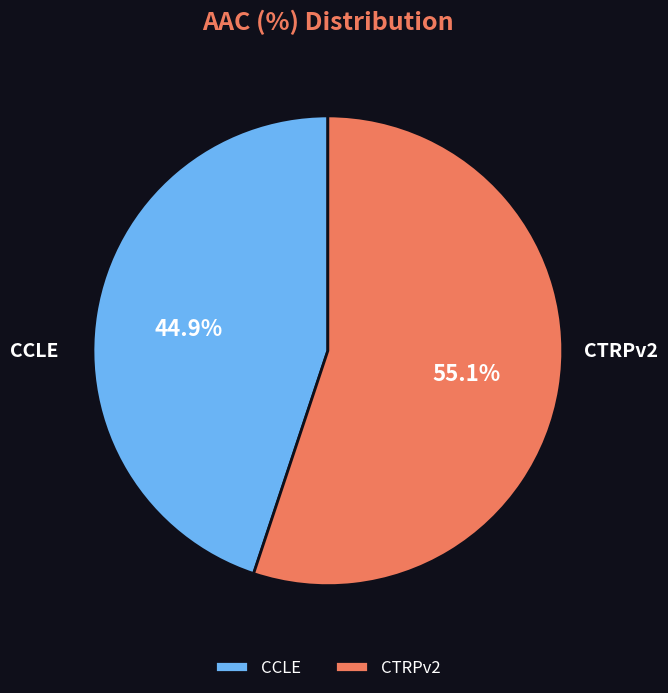

Is there a majority slice in this chart?

Yes